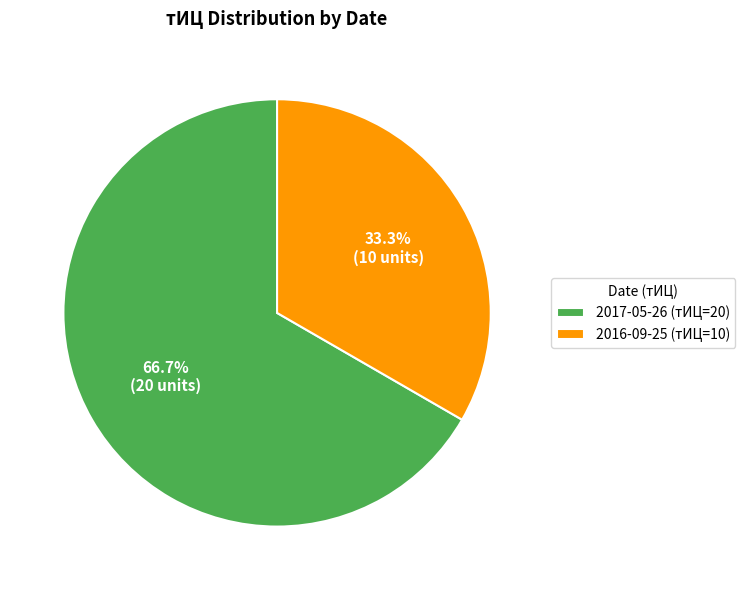

True or false: 2016-09-25 (тИЦ=10) accounts for 39% of the total.

False